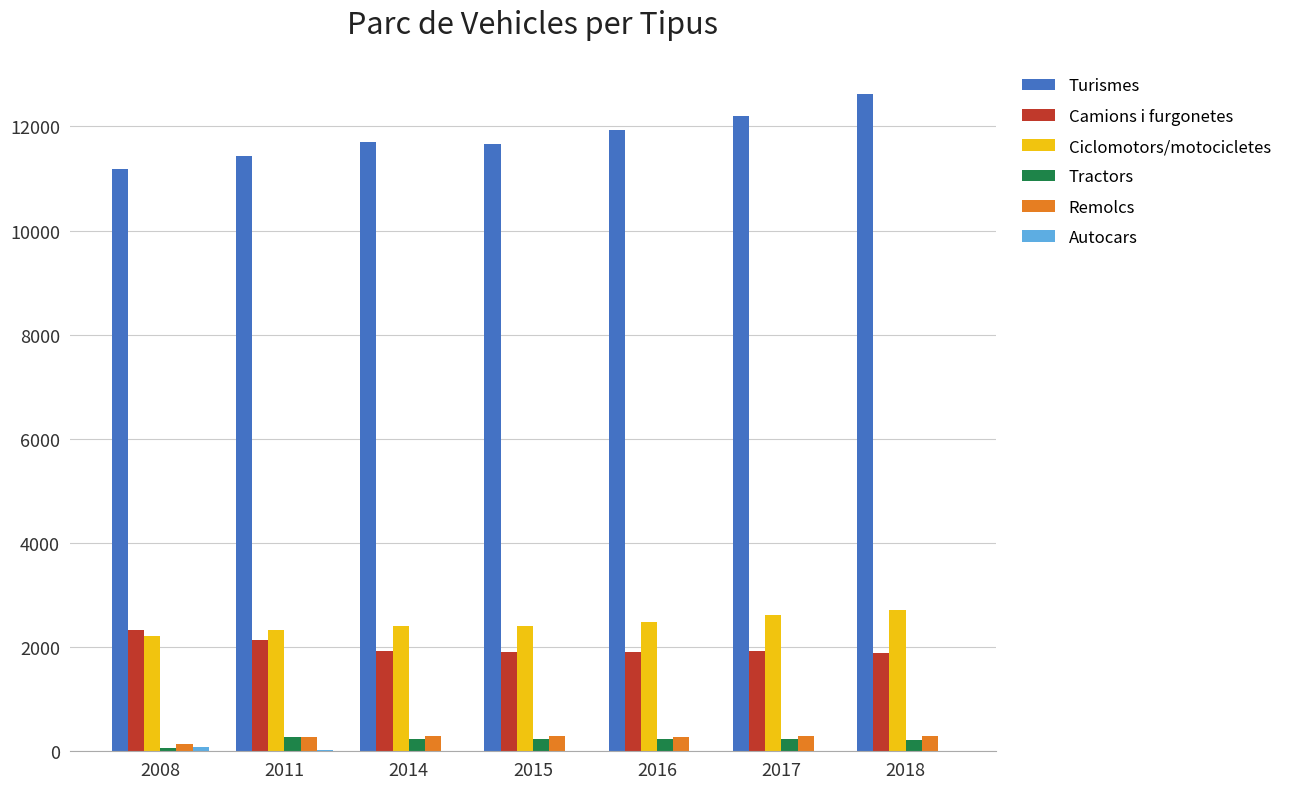

How many distinct data groups are displayed?

6